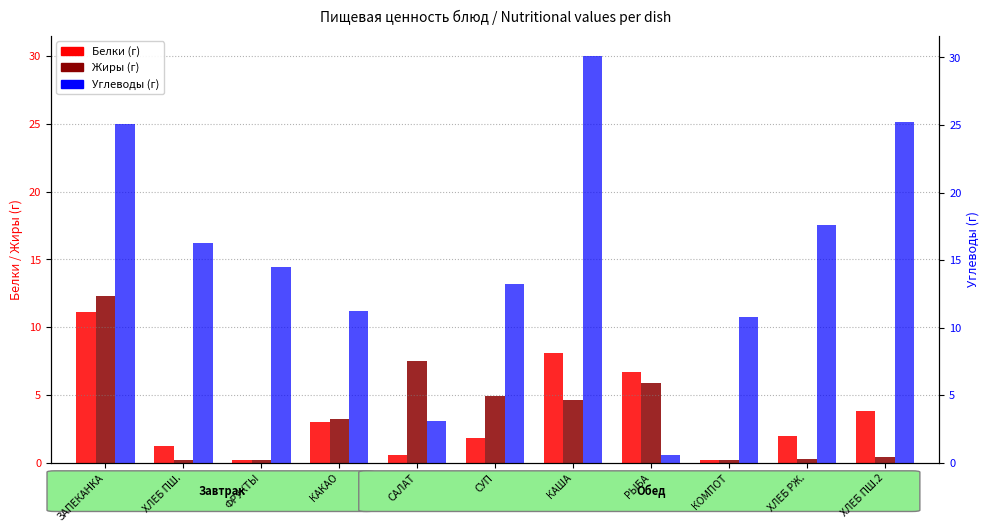

At which label is Углеводы closest to 15?

ФРУКТЫ